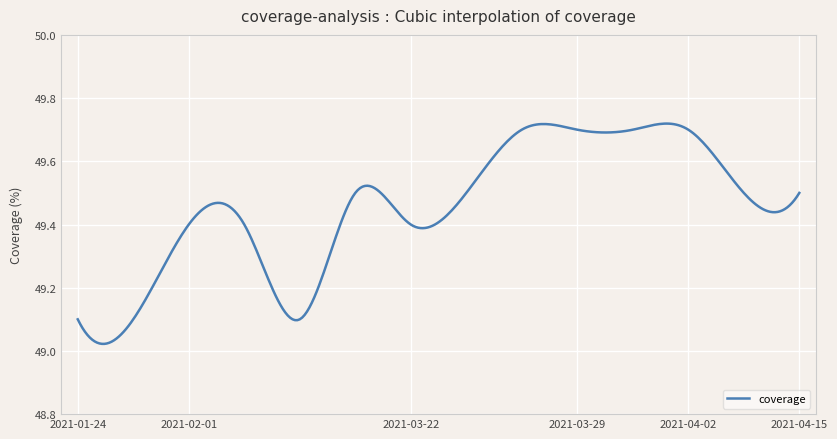

What is the sum of all values?

14837.1